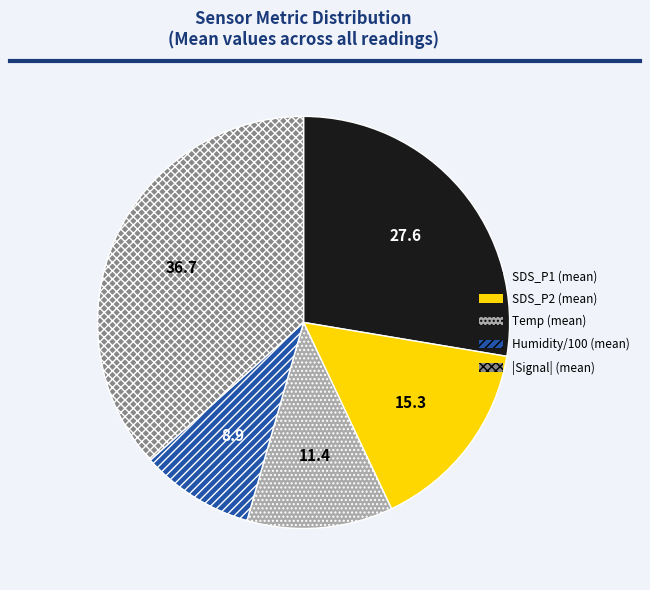

Is there any slice that represents more than half of the pie?

No